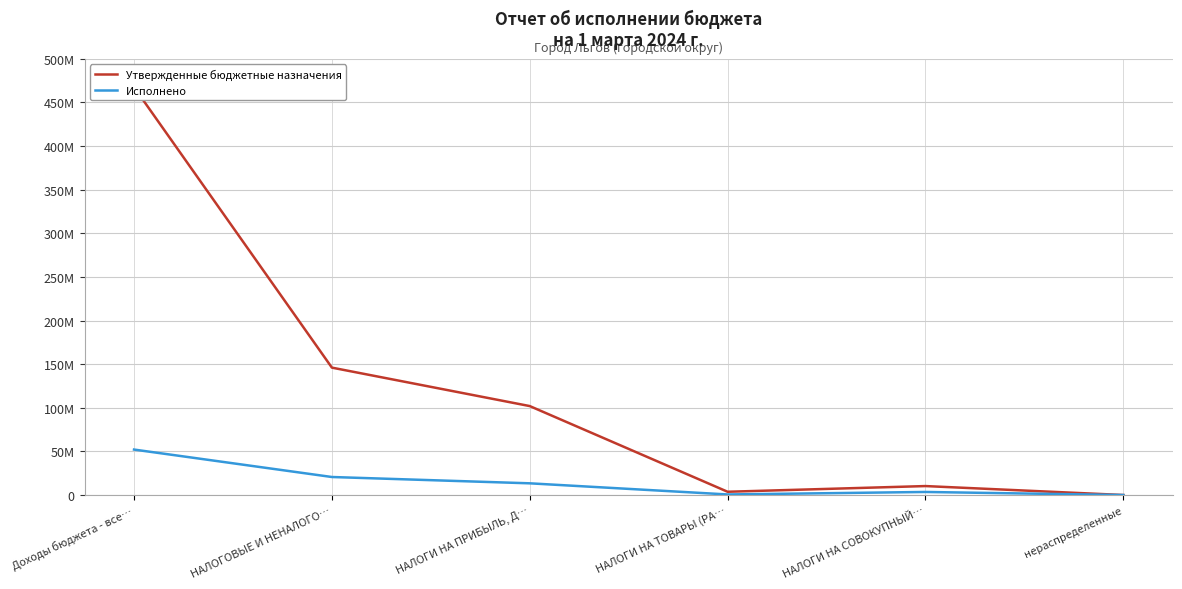

Reading left to right, list all the values displayed in this chart.

Утвержденные бюджетные назначения: 467495907.0	146037037.0	101965295.0	3744300.0	10269502.0	0.0
Исполнено: 52116064.4	20657110.4	13418099.2	650641.1	3508769.4	0.0